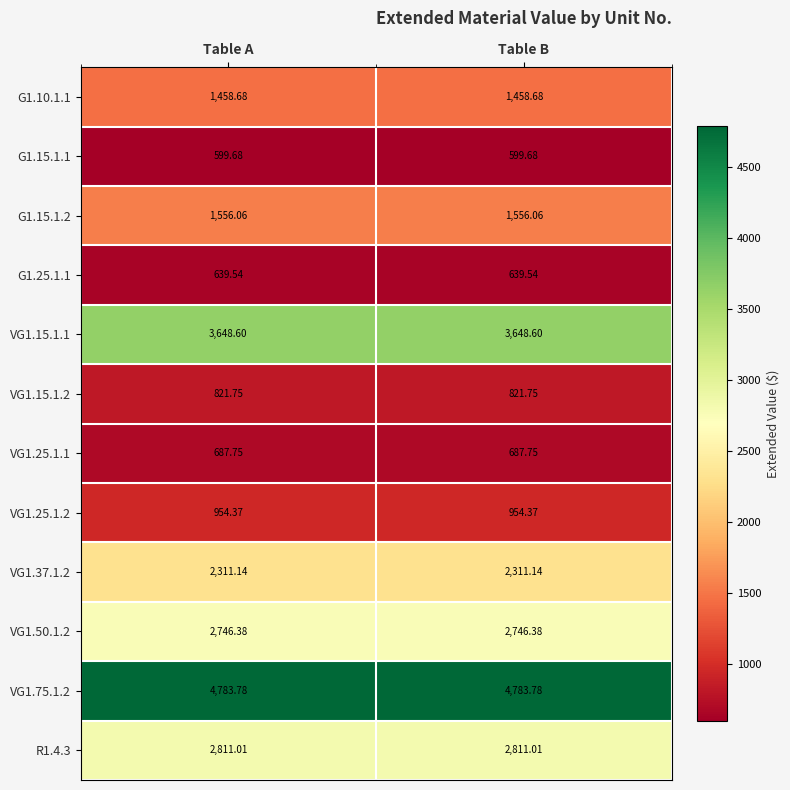

Is the value of R1.4.3 at Table B greater than the value of VG1.75.1.2 at Table A?

No